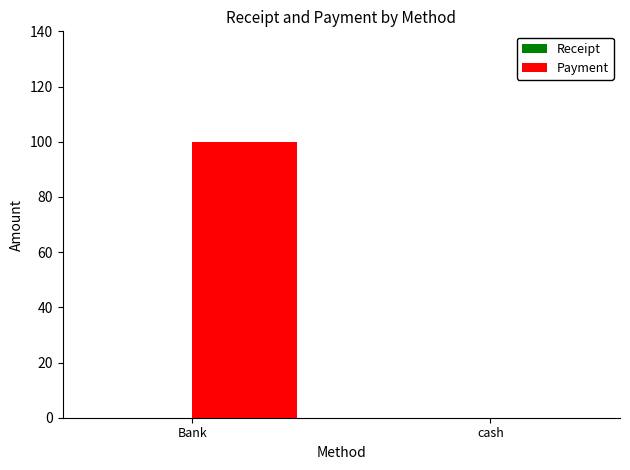

What is the change in value from Bank to cash?

-100